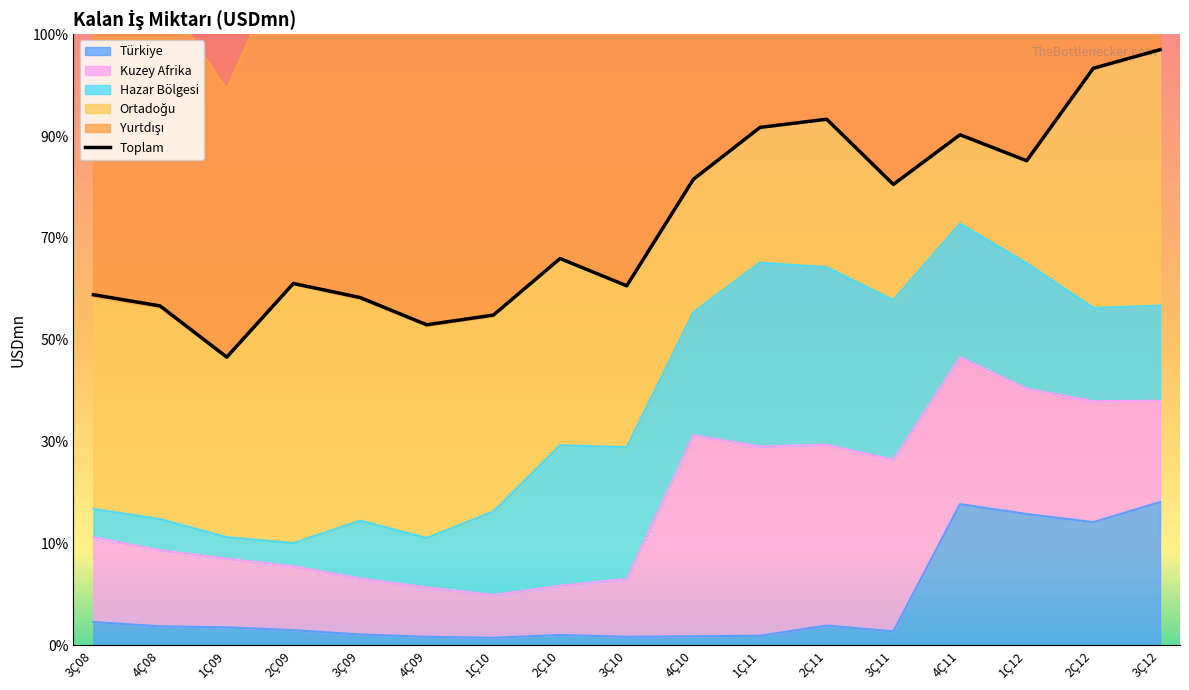

True or false: Kuzey Afrika and Hazar Bölgesi cross at least once.

True